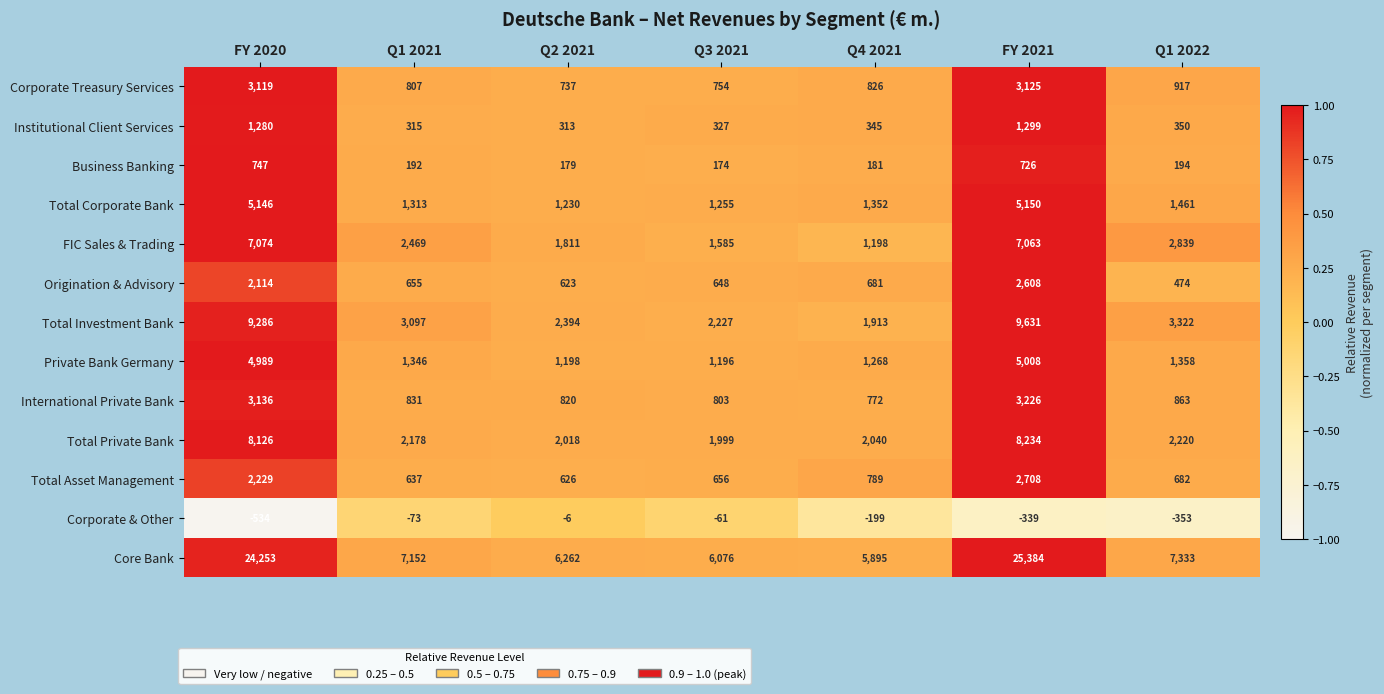

What is the sum of the Corporate Treasury Services values at Q1 2021 and Q3 2021?

1561